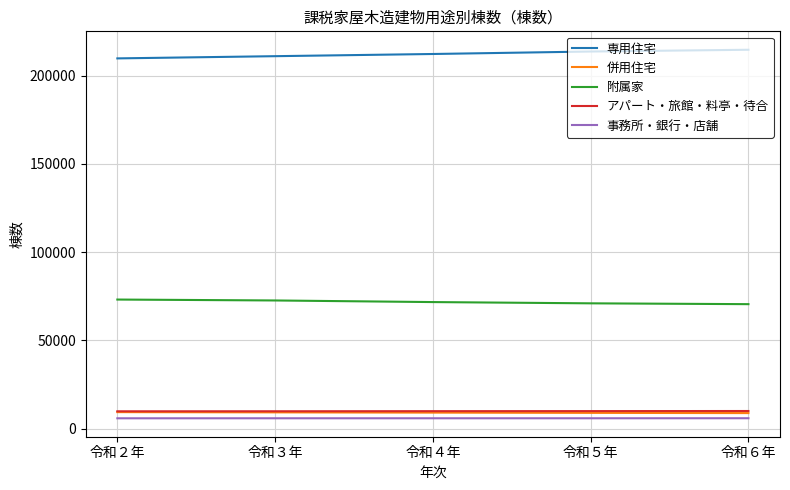

What is the highest value of the 事務所・銀行・店舗 series?

5849